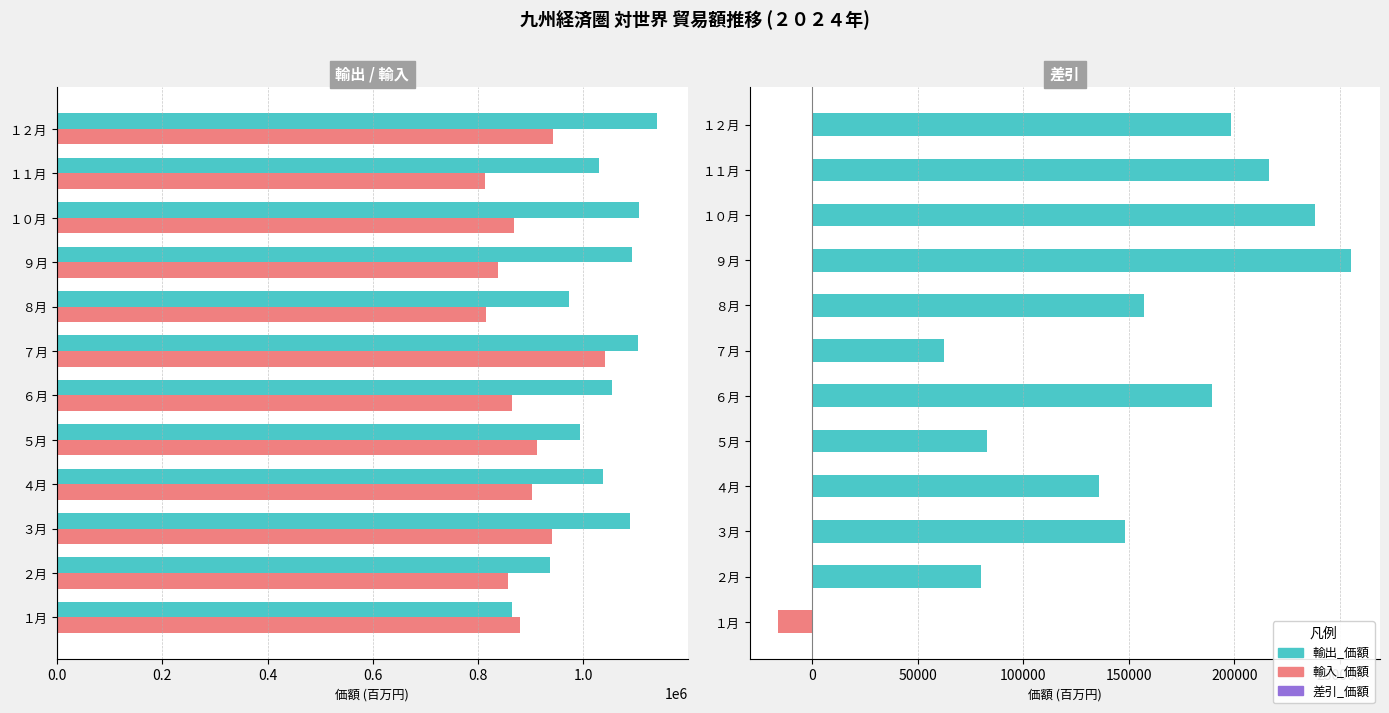

Reading left to right, transcribe all the data shown in this chart.

輸出_価額: 864911.4	937000.2	1090093.4	1038581.8	995201.6	1055279.4	1103644.0	973621.9	1093677.2	1106720.7	1030293.5	1141649.5
輸入_価額: 880948.5	856911.9	941890.2	902700.5	912553.4	865647.7	1041227.6	816134.3	838149.8	868299.0	813789.5	943343.5
差引_価額: -16037.1	80088.2	148203.2	135881.3	82648.2	189631.7	62416.4	157487.6	255527.4	238421.7	216504.0	198306.0